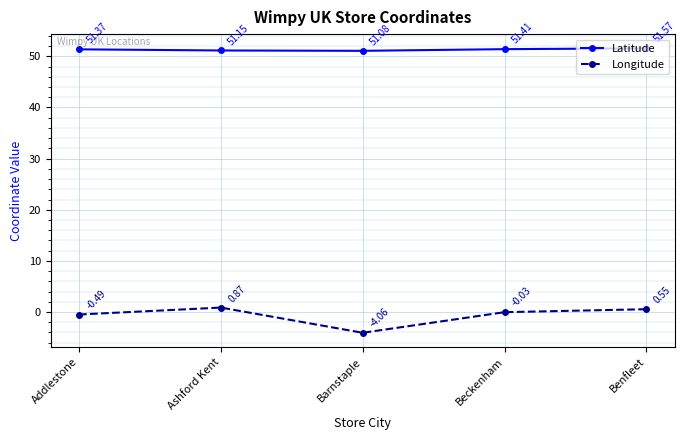

Is it true that Latitude equals 51.1 at Barnstaple?

True